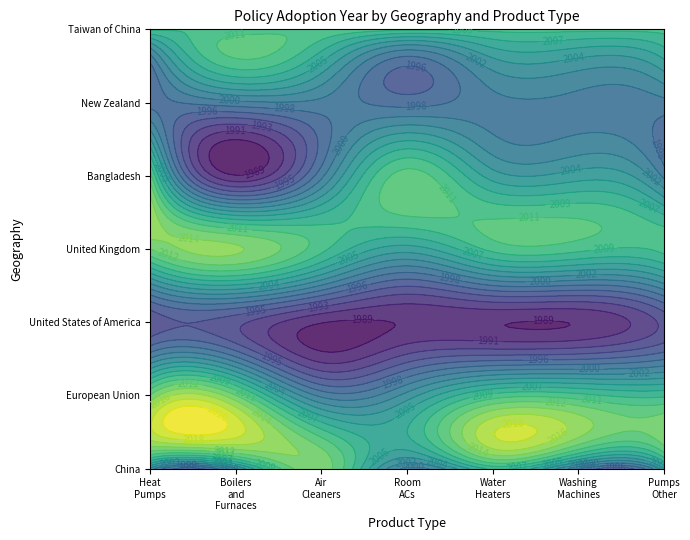

What is the spread (max minus min) of values at Air Cleaners?

24